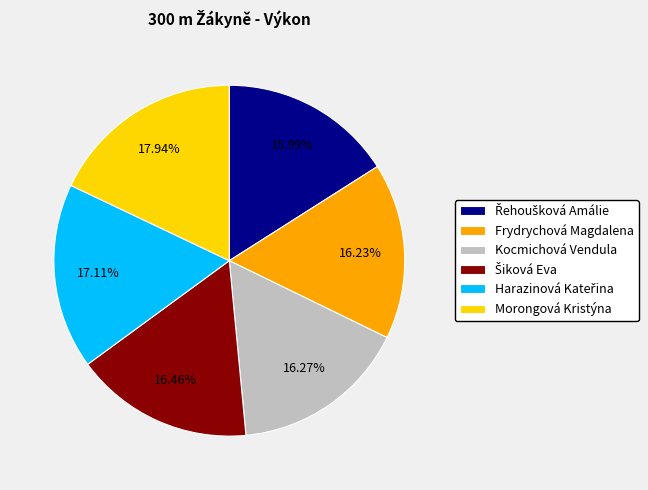

Does any single category account for the majority?

No